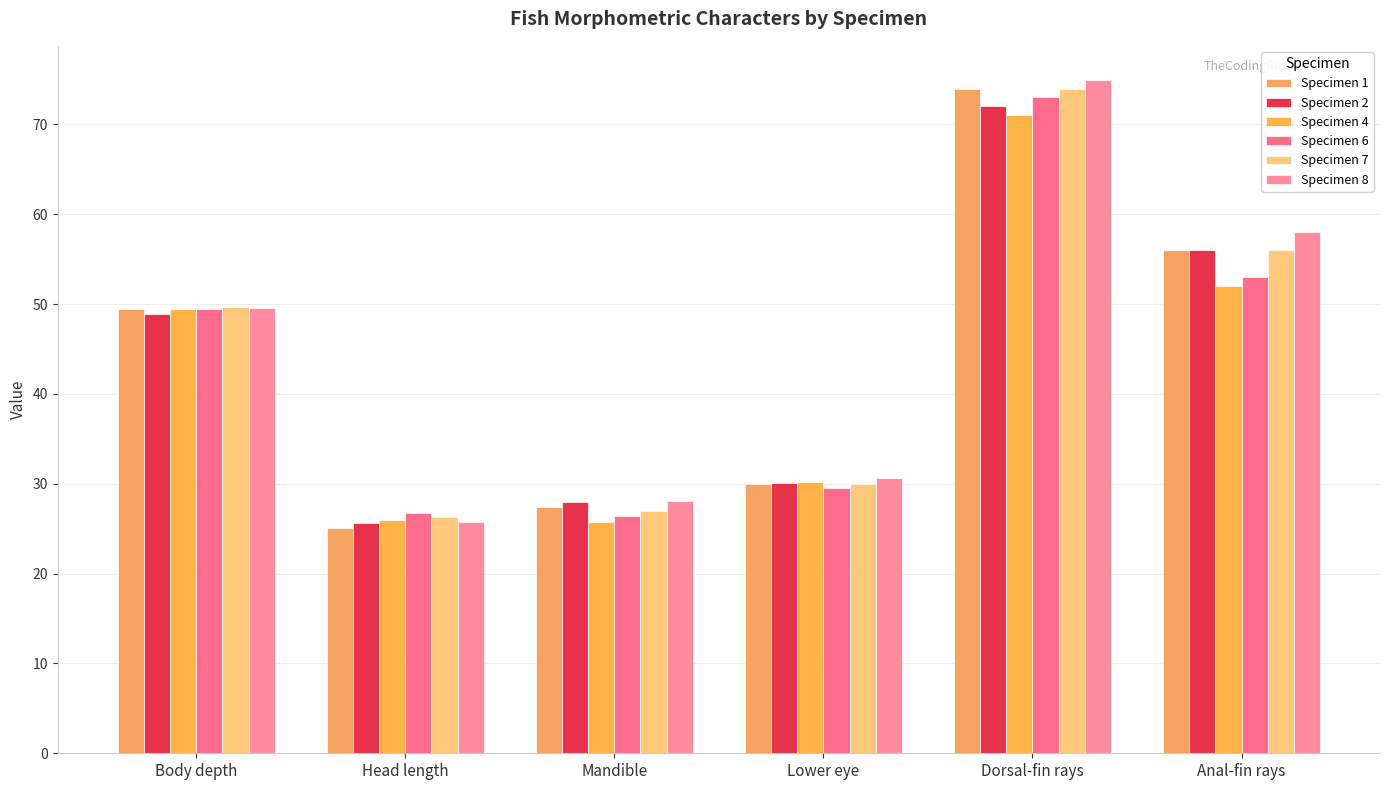

Reading left to right, list all the values displayed in this chart.

Specimen 1: 49.4	25.1	27.4	30.0	74.0	56.0
Specimen 2: 48.9	25.6	28.0	30.1	72.0	56.0
Specimen 4: 49.4	26.0	25.8	30.2	71.0	52.0
Specimen 6: 49.5	26.8	26.4	29.5	73.0	53.0
Specimen 7: 49.7	26.3	27.0	30.0	74.0	56.0
Specimen 8: 49.6	25.8	28.1	30.6	75.0	58.0